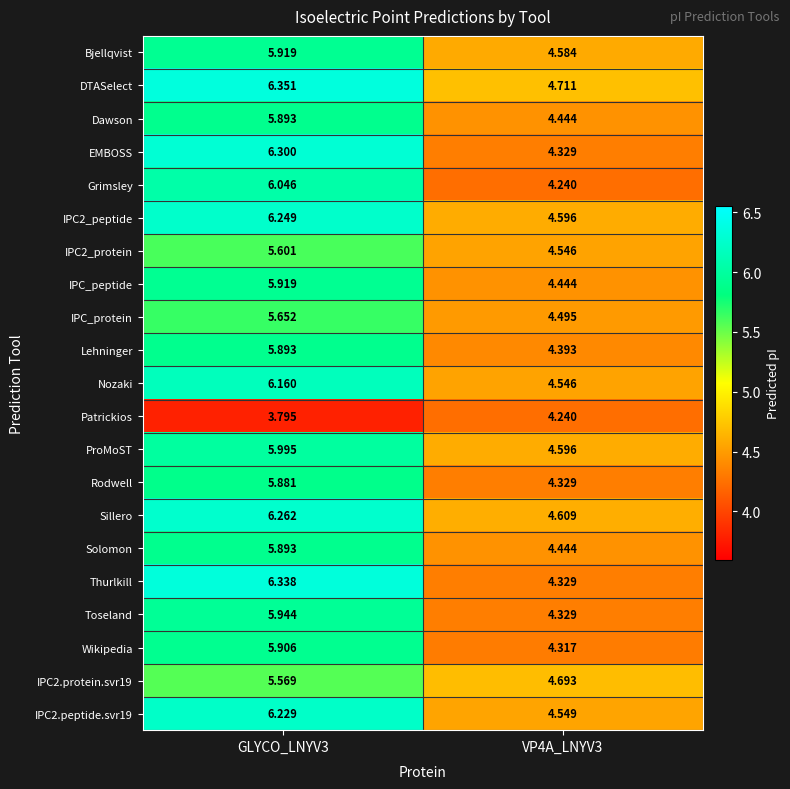

Which series has the largest total across all categories?

DTASelect